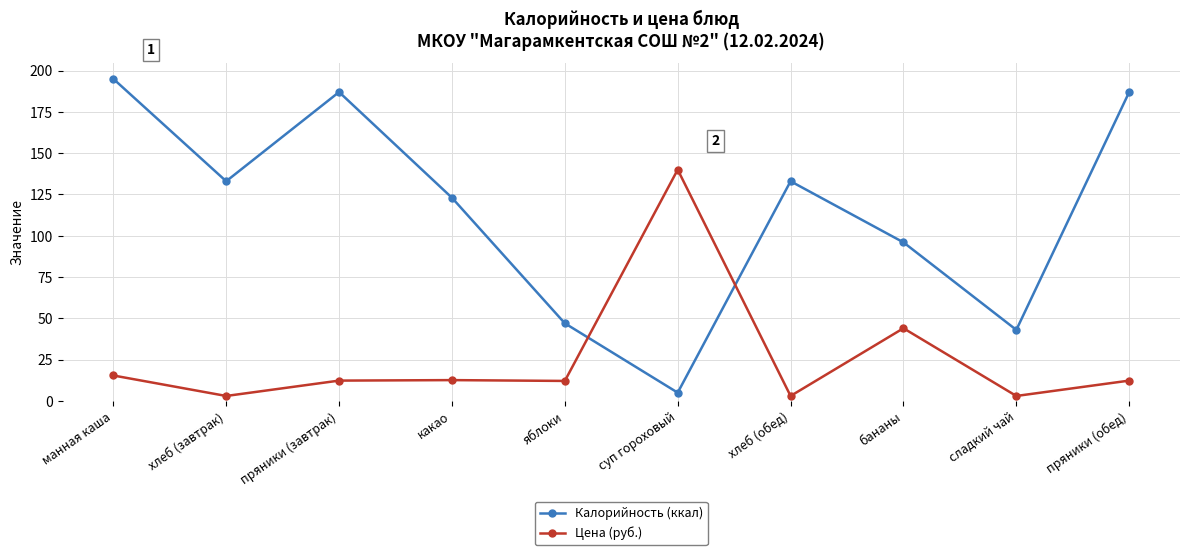

Rank the series at суп гороховый from highest to lowest value.

Цена (руб.), Калорийность (ккал)